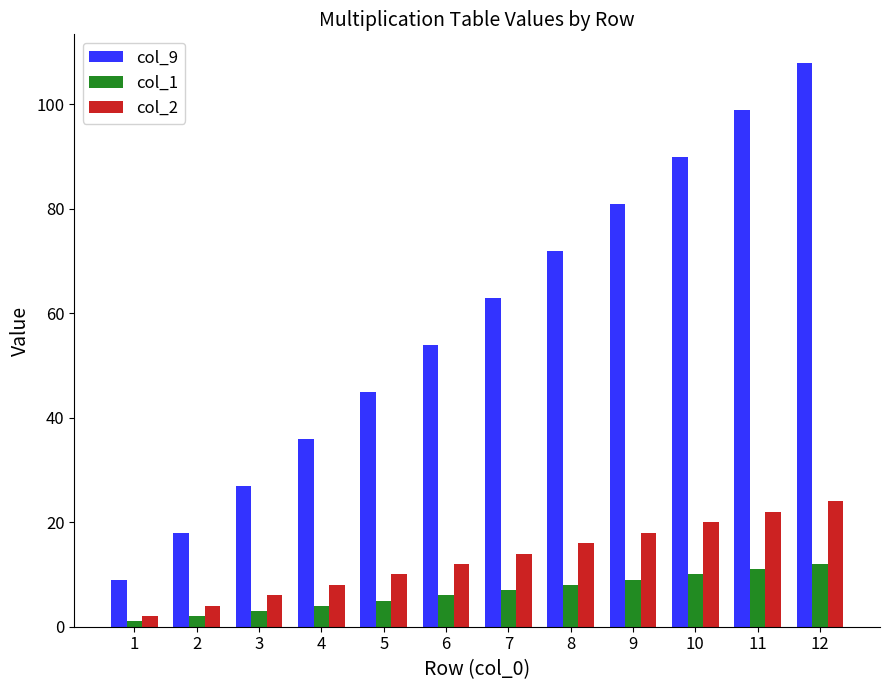

What is the value of the col_2 bar at the 12th from the left?

24